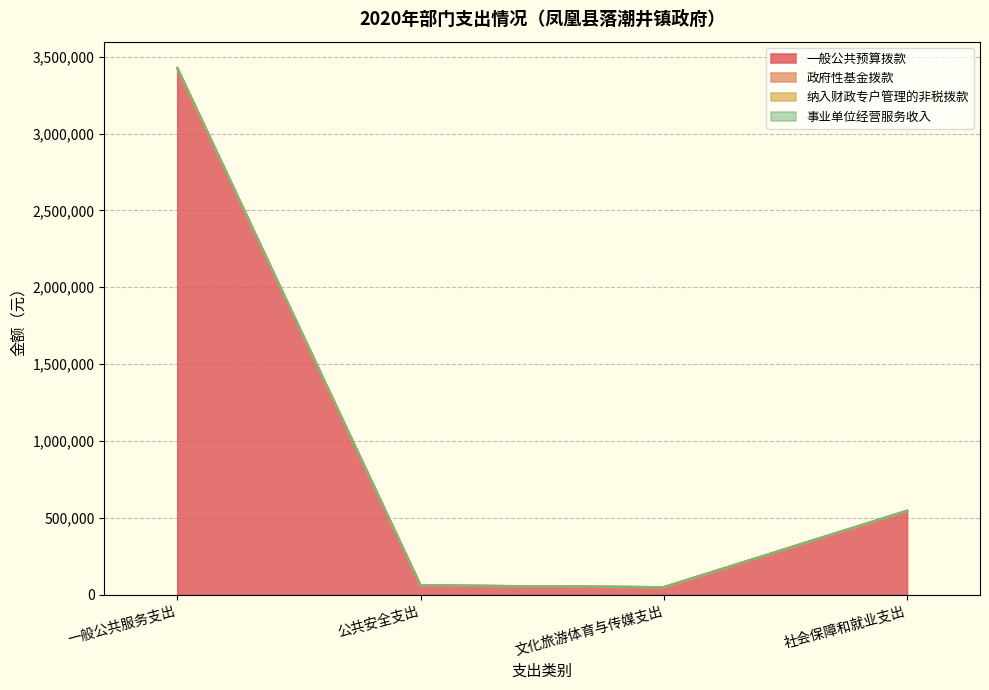

True or false: 纳入财政专户管理的非税拨款 and 政府性基金拨款 cross at least once.

False